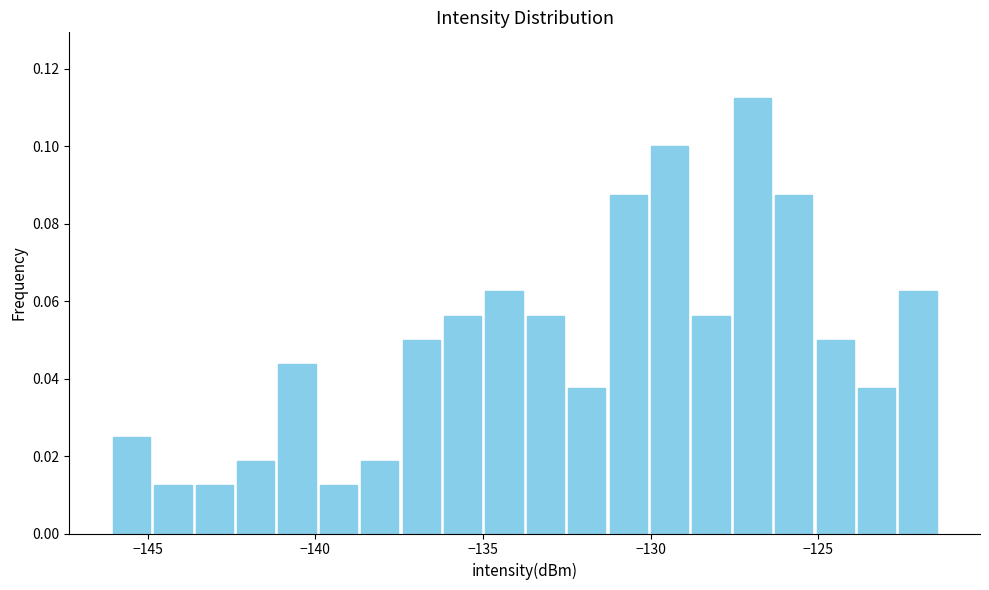

Read against the x-axis, roughly where is the centre of the tallest bar?

-127.0